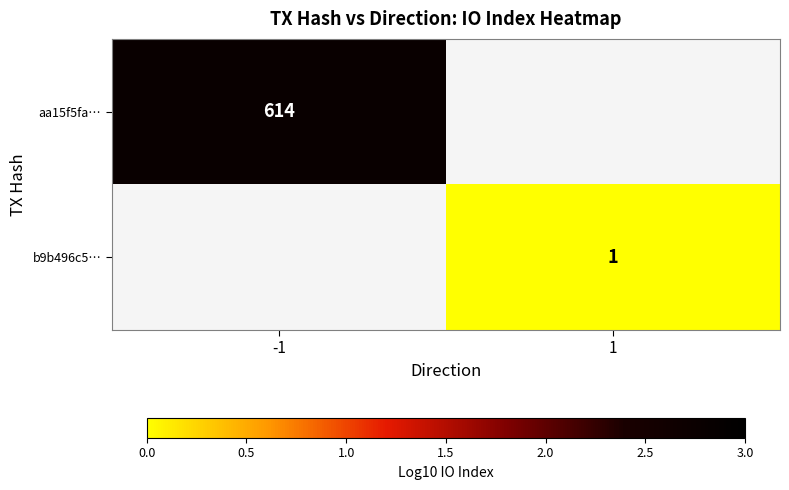

Is the value of aa15f5fa… at -1 greater than the value of b9b496c5… at 1?

Yes